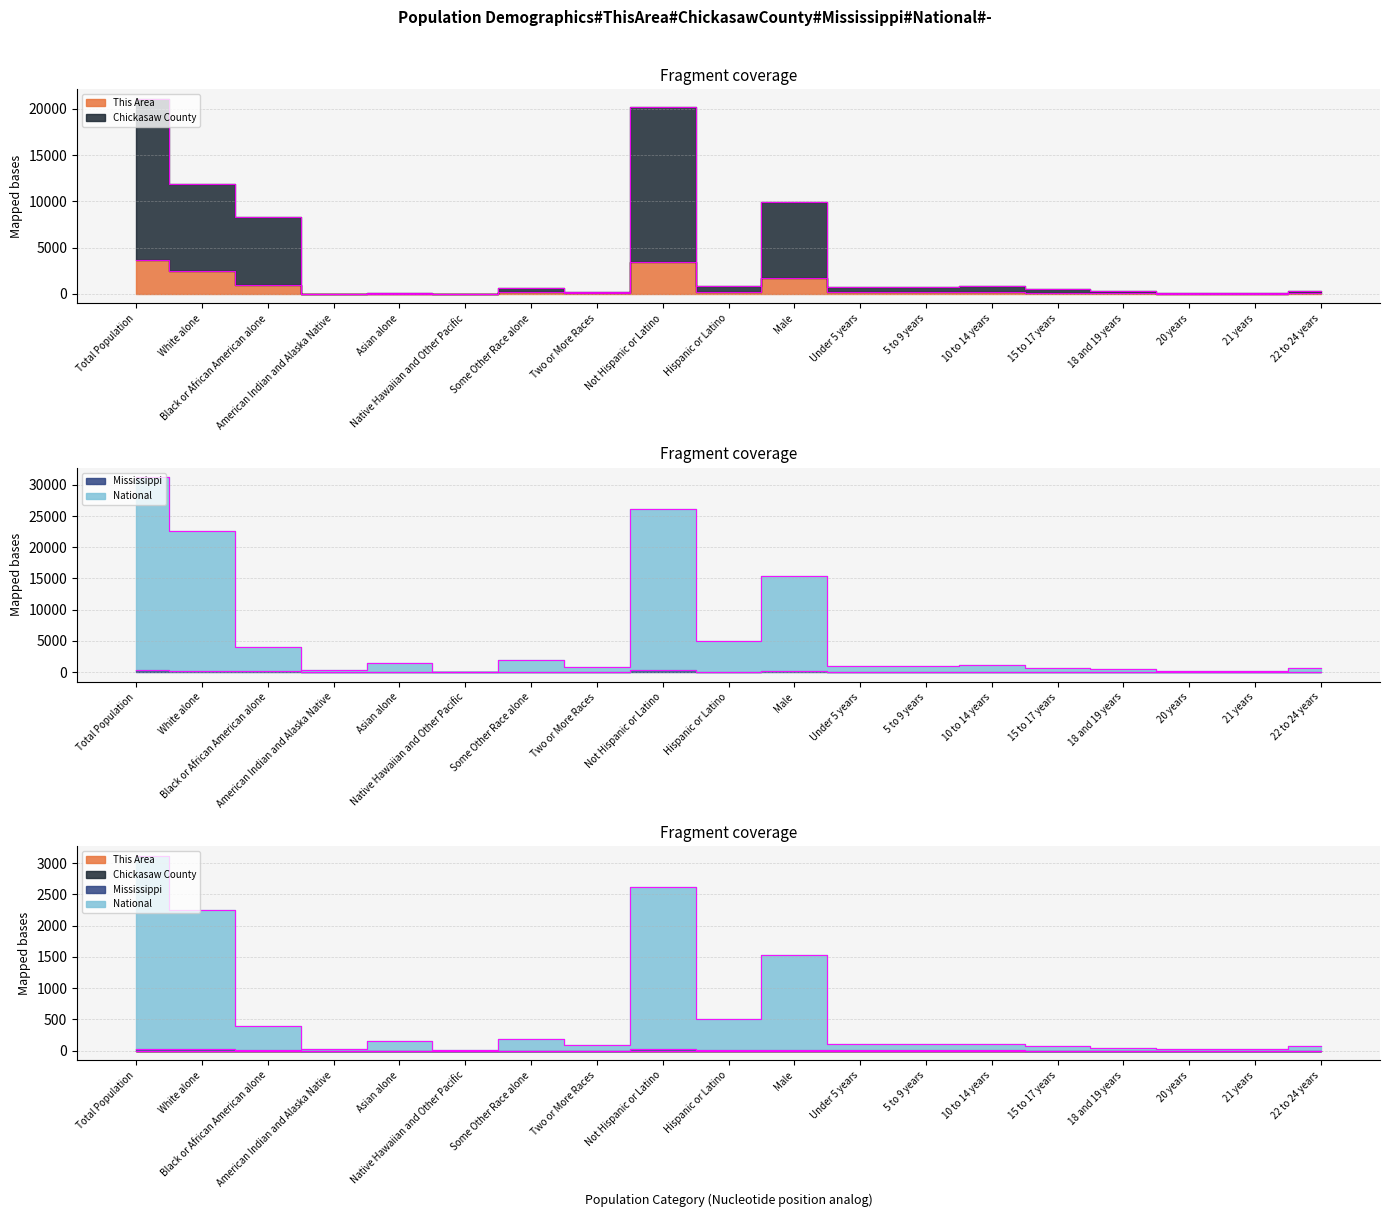

True or false: National and This Area intersect in this chart.

False